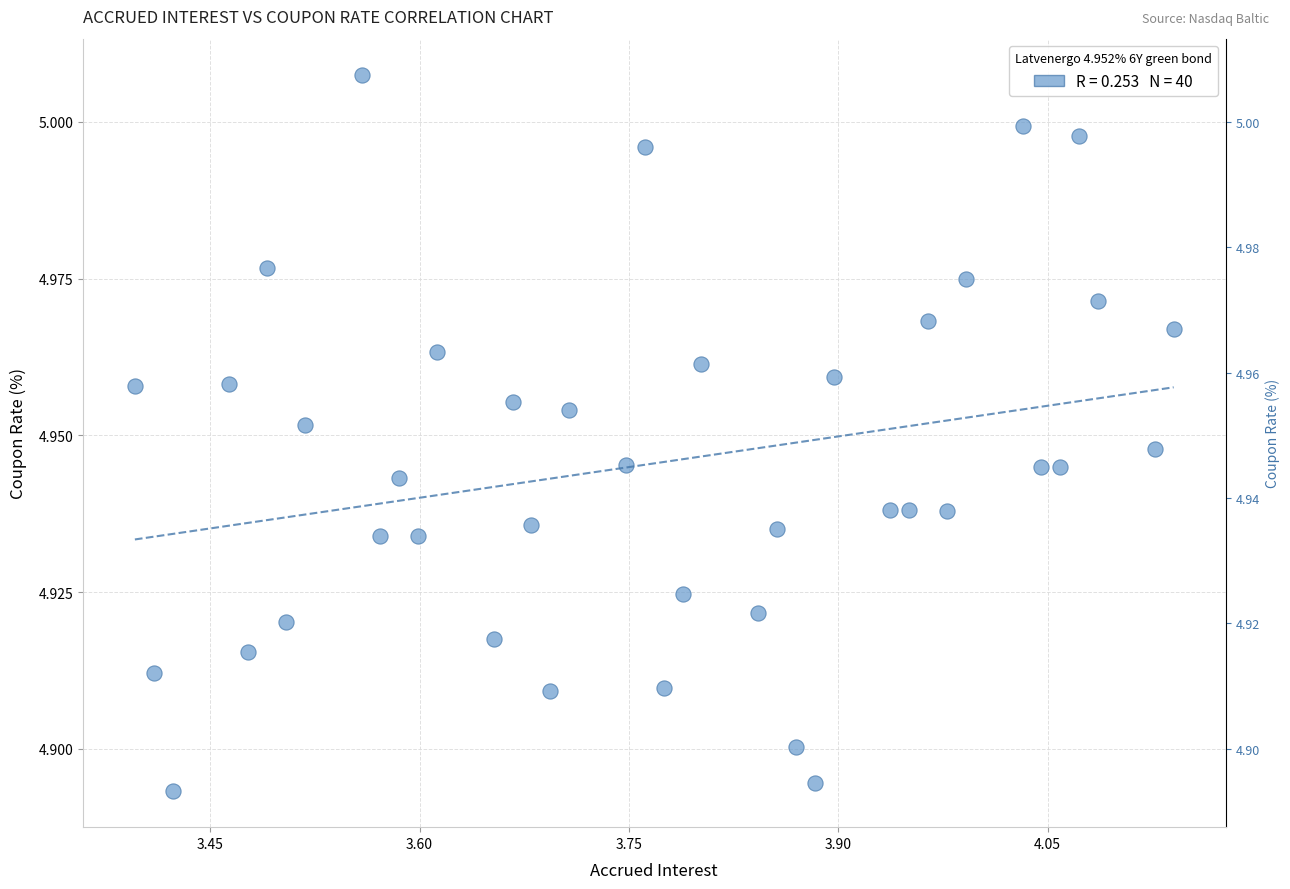

What is the range of X values (max minus min)?

0.7